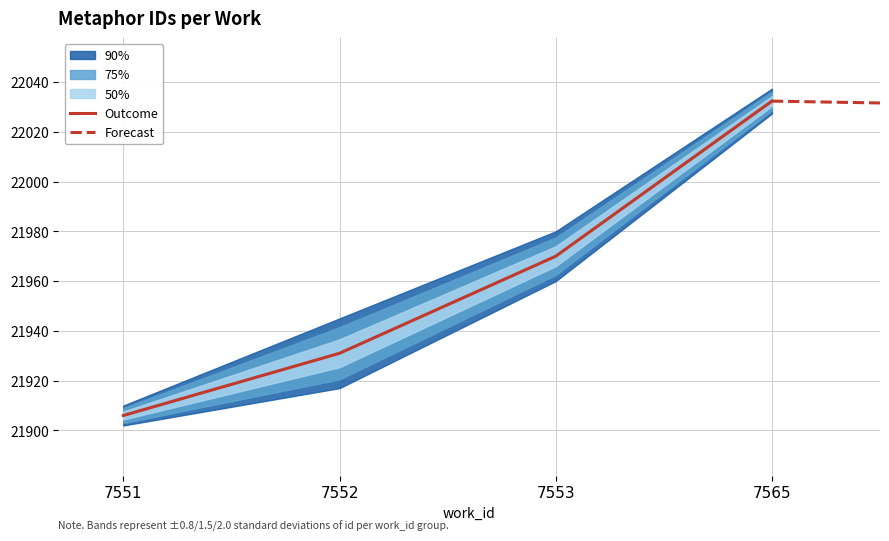

Is it true that Outcome equals 35714.4 at 7551?

False